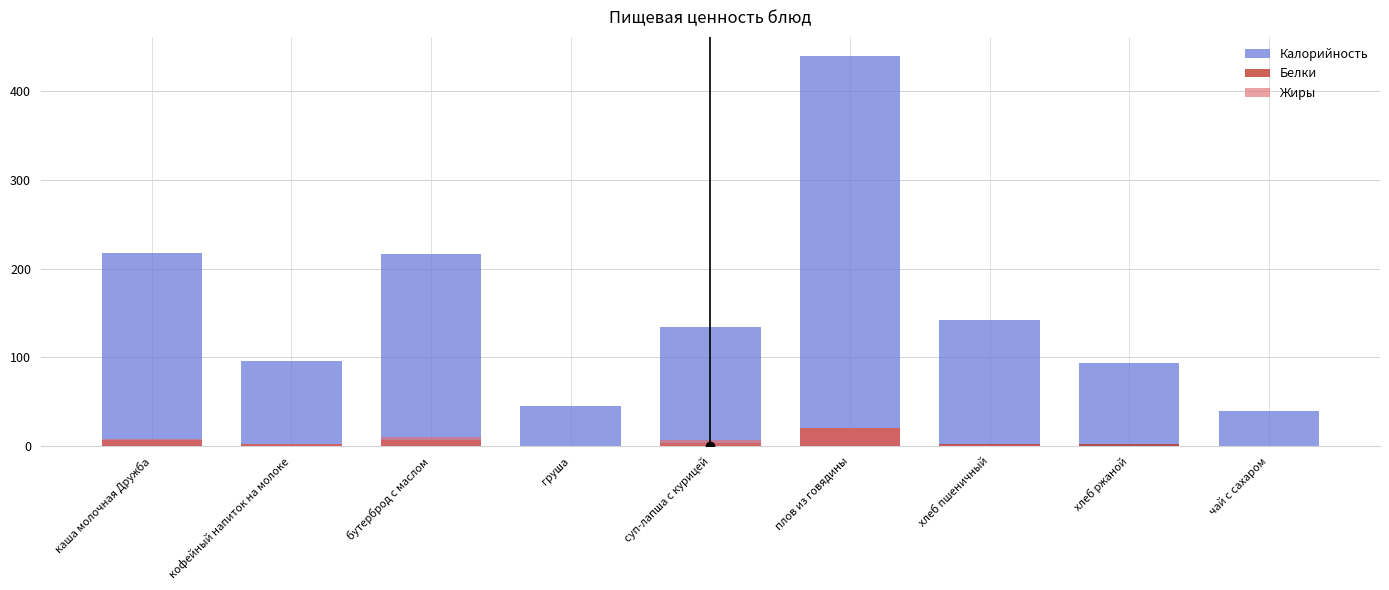

What position from the right is кофейный напиток на молоке?

8